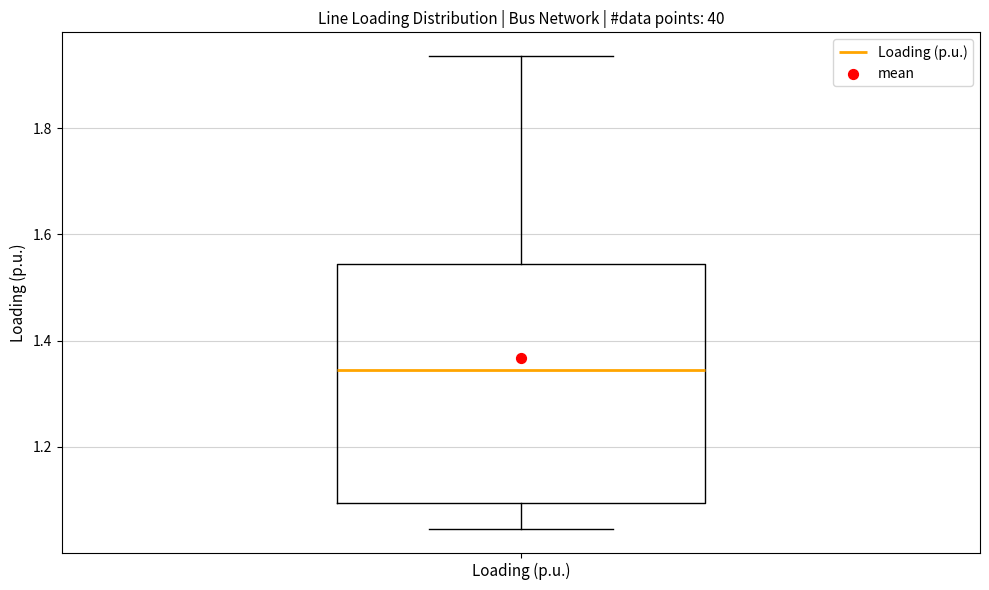

Where is the lower edge of the box for Loading (p.u.) on the y-axis? The values are not printed on the chart, so give them approximately, as read against the axis.

1.10